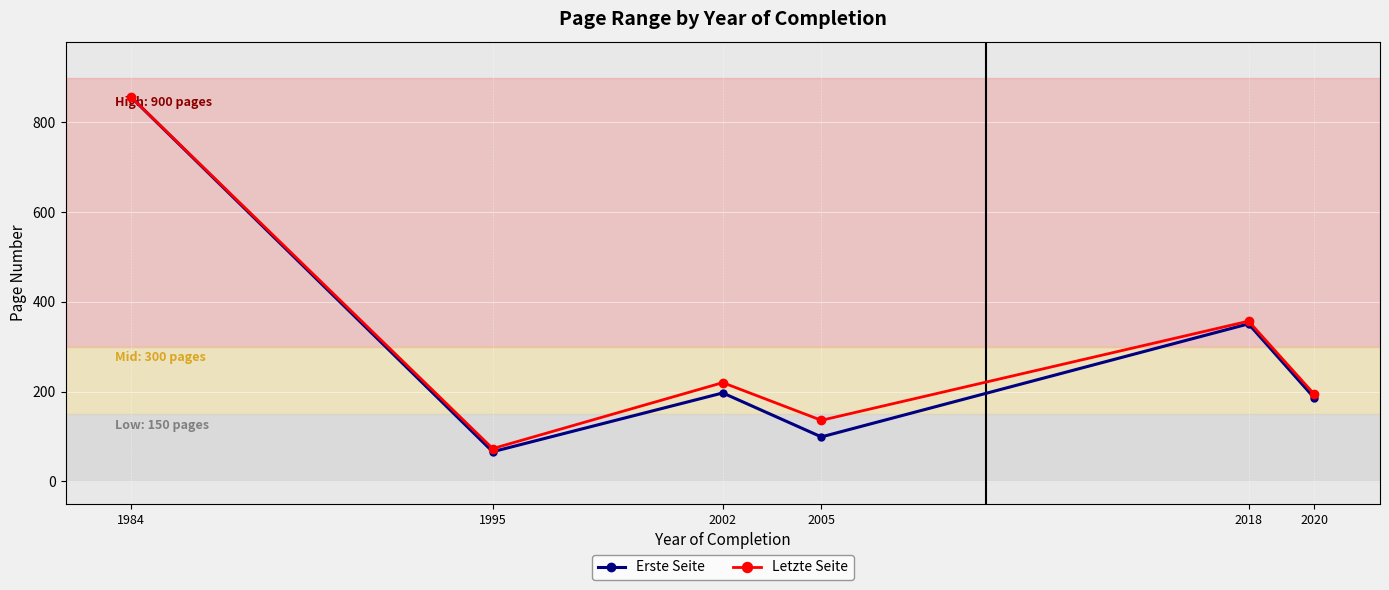

Rank the series by their average value, from highest to lowest.

Letzte Seite, Erste Seite